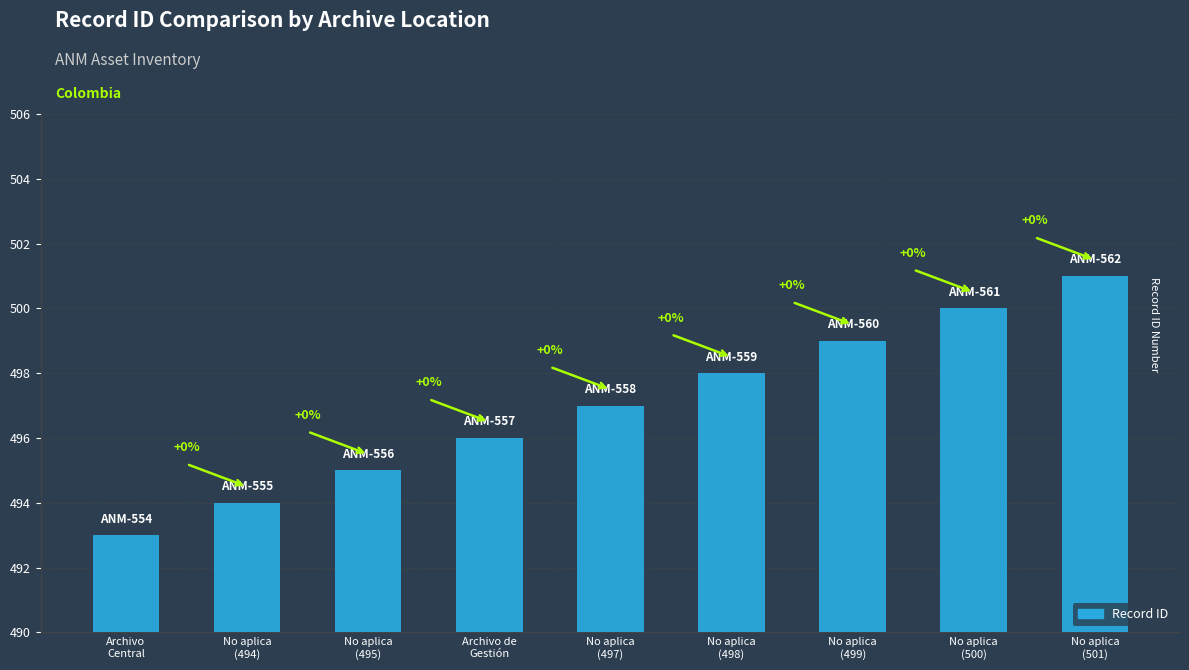

Are the bars horizontal?

No